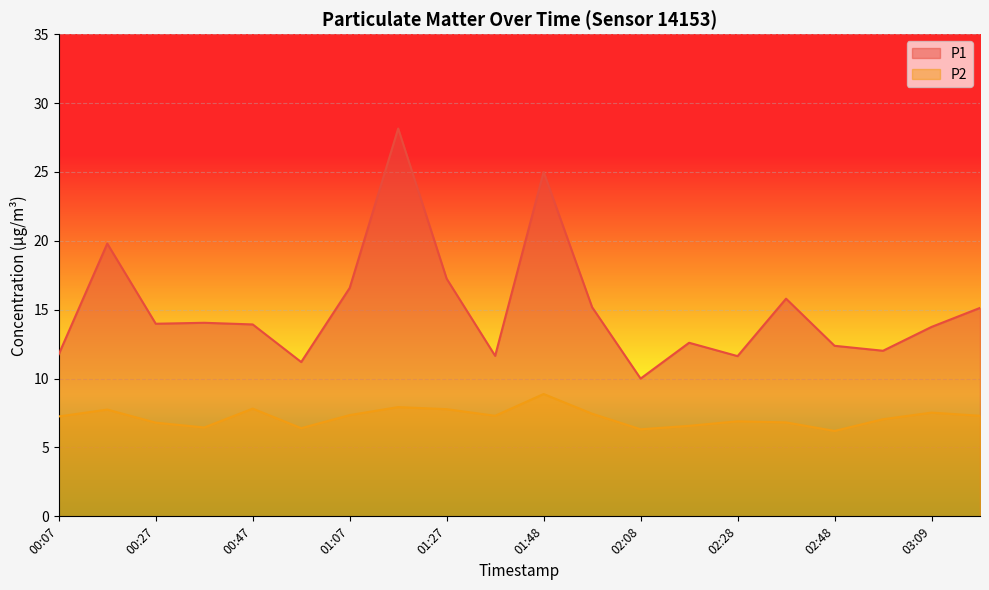

Which series has the largest total across all categories?

P1